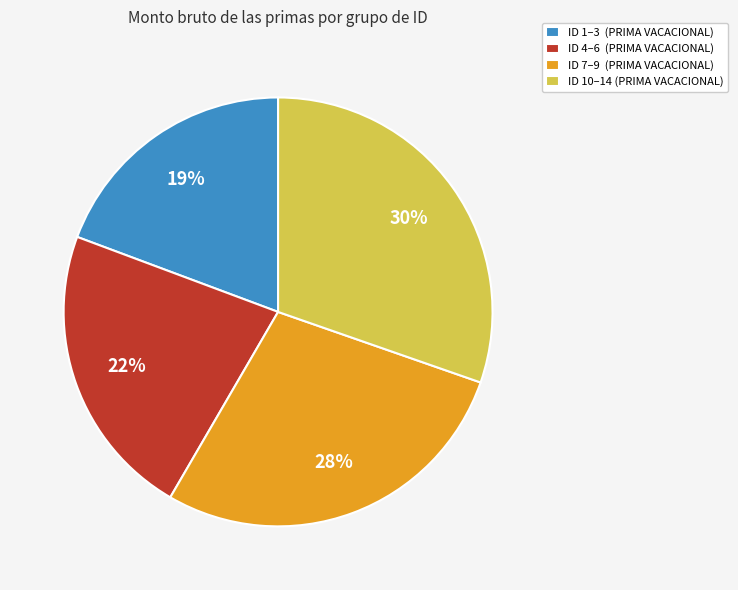

The ID 1–3 (PRIMA VACACIONAL) slice represents 19% of the pie. True or false?

True